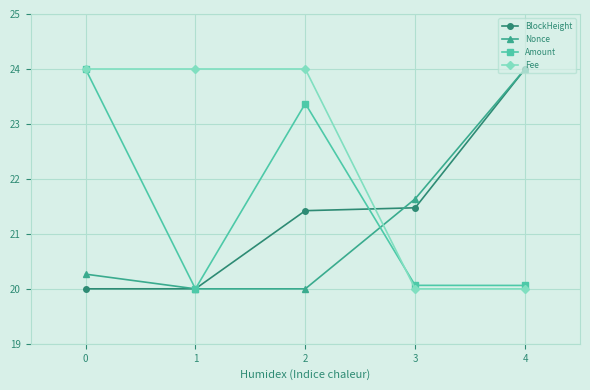

What is the value of the Nonce point at the 3rd from the left?

20.0